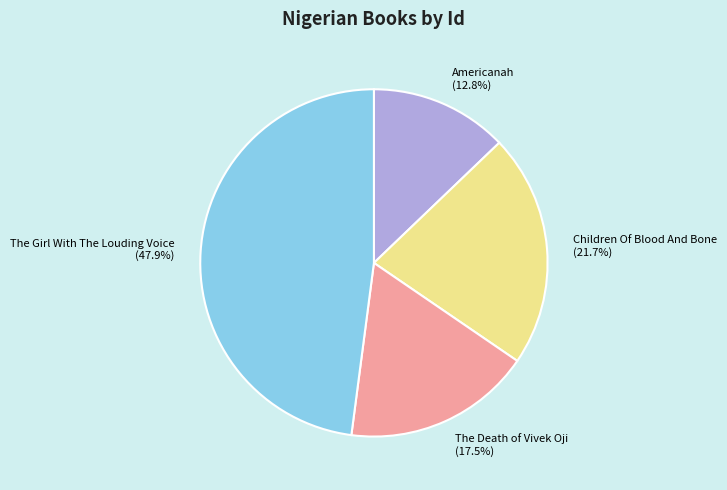

To the nearest percent, what percentage of the pie is Children Of Blood And Bone?

22%